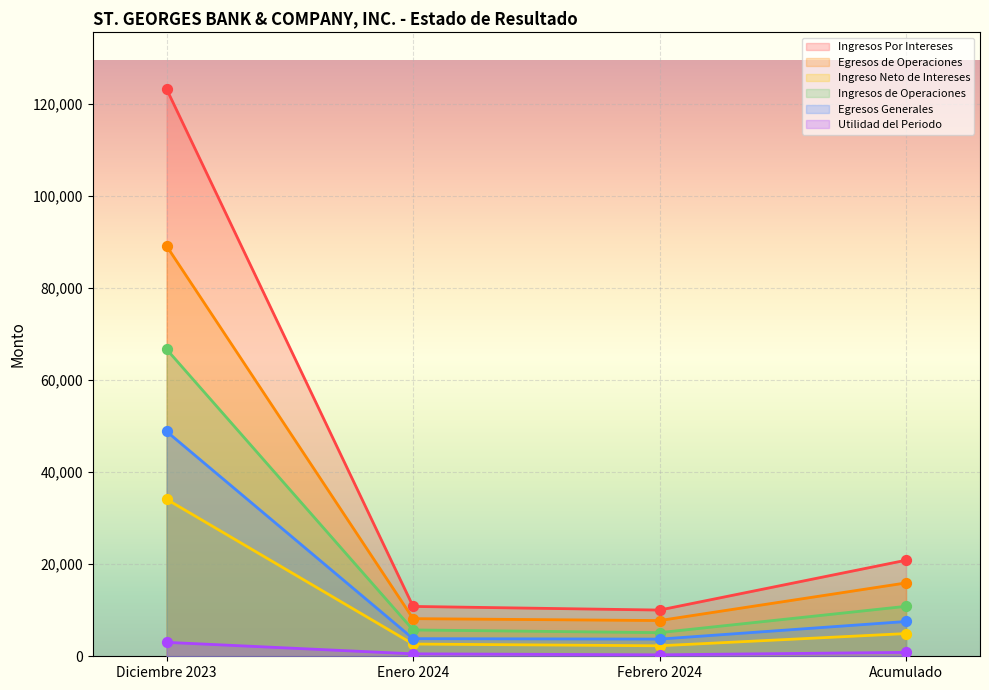

What are all the series names shown in the legend?

Ingresos Por Intereses, Egresos de Operaciones, Ingreso Neto de Intereses, Ingresos de Operaciones, Egresos Generales, Utilidad del Periodo